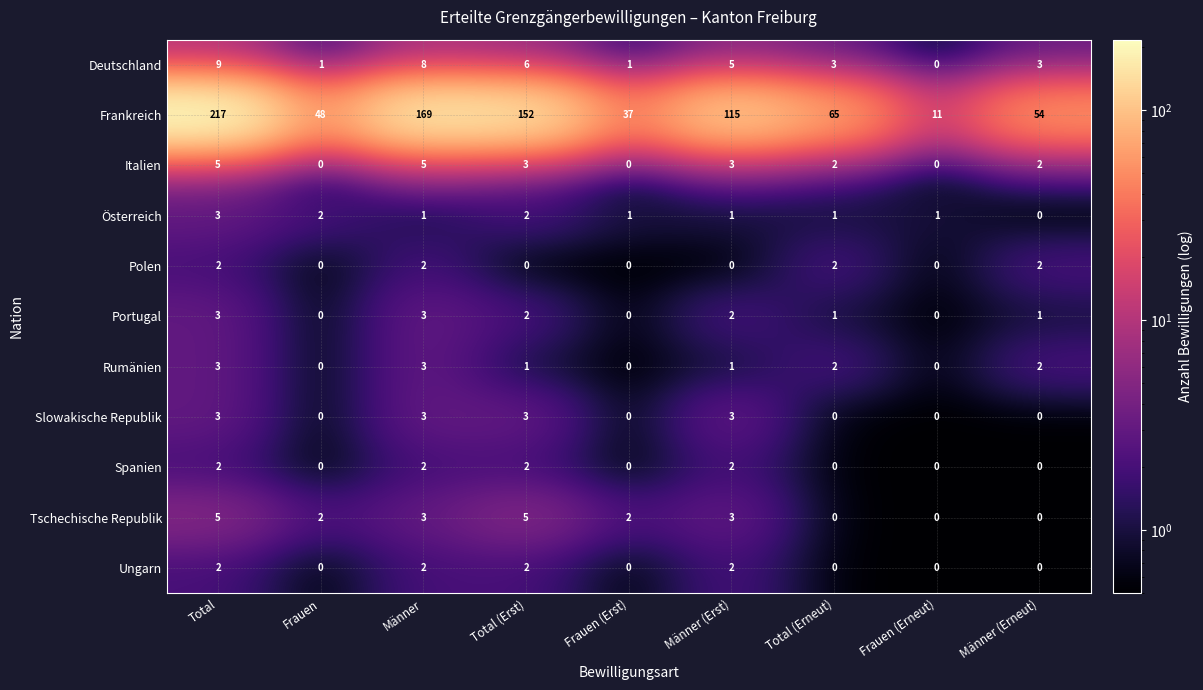

What is the difference between the maximum and second lowest values in the Frankreich series?

180